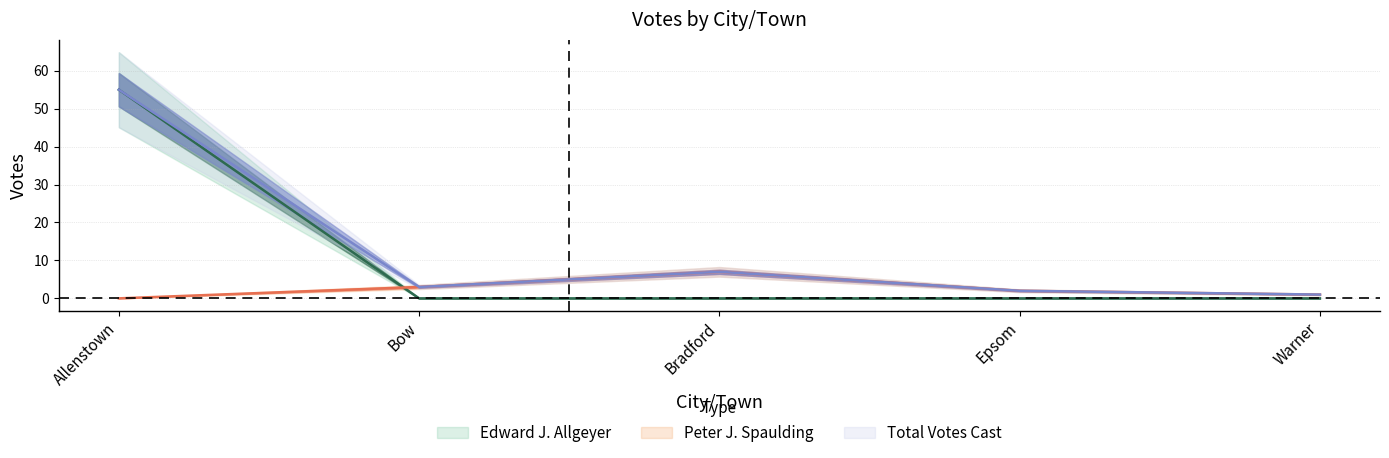

Where is Total Votes Cast nearest to the value 28?

Bradford